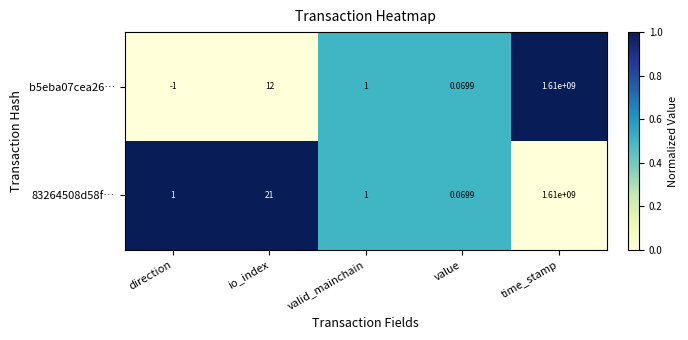

Where does the b5eba07cea26… series first go above 1?

io_index